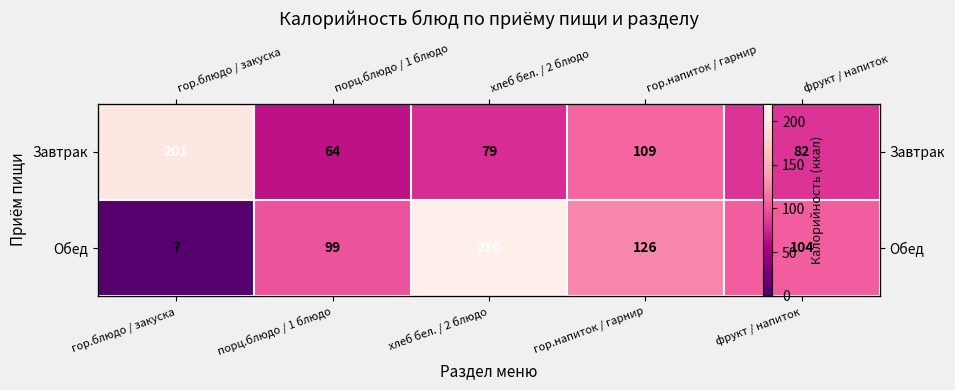

What is the maximum value shown in the chart?

210